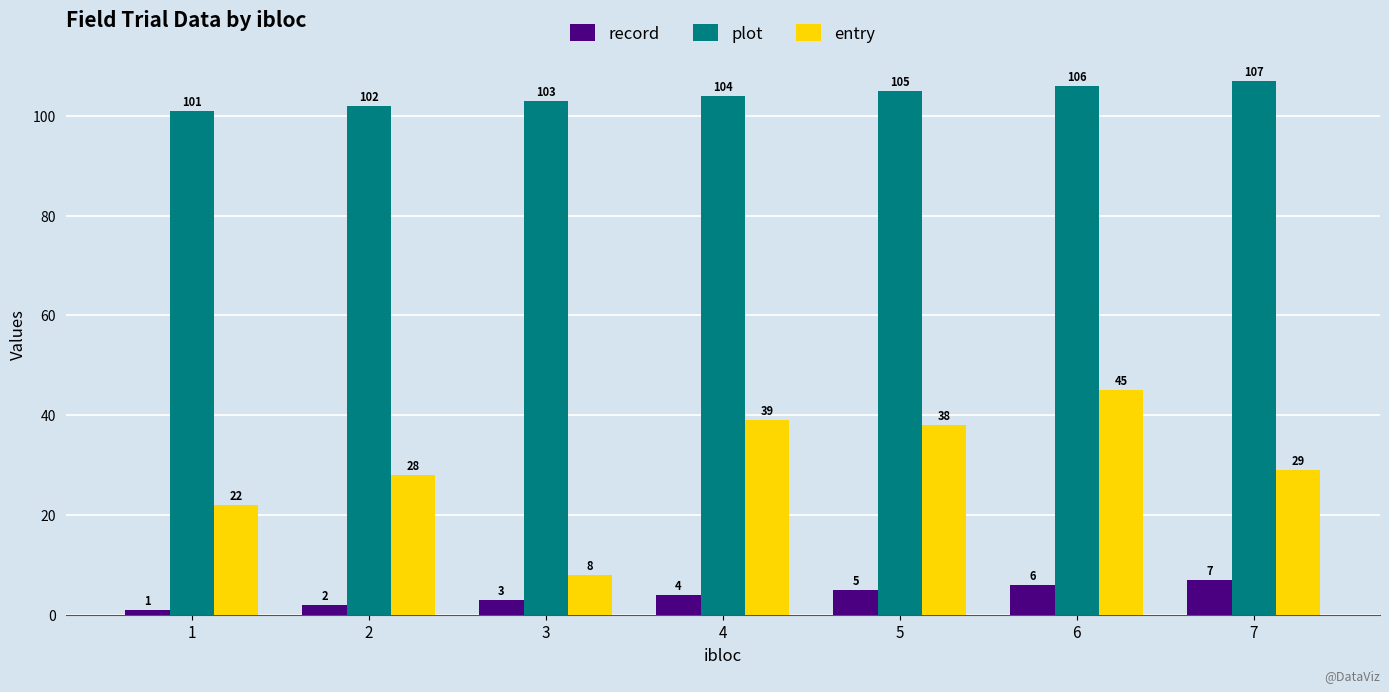

Reading left to right, what are all the values shown in this chart?

record: 1	2	3	4	5	6	7
plot: 101	102	103	104	105	106	107
entry: 22	28	8	39	38	45	29